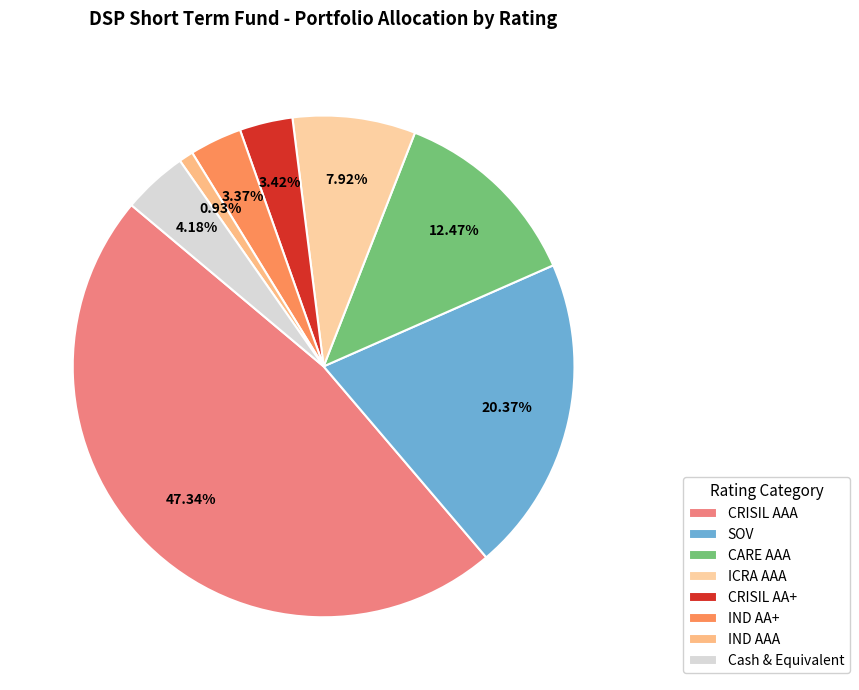

Is there any slice that represents more than half of the pie?

No